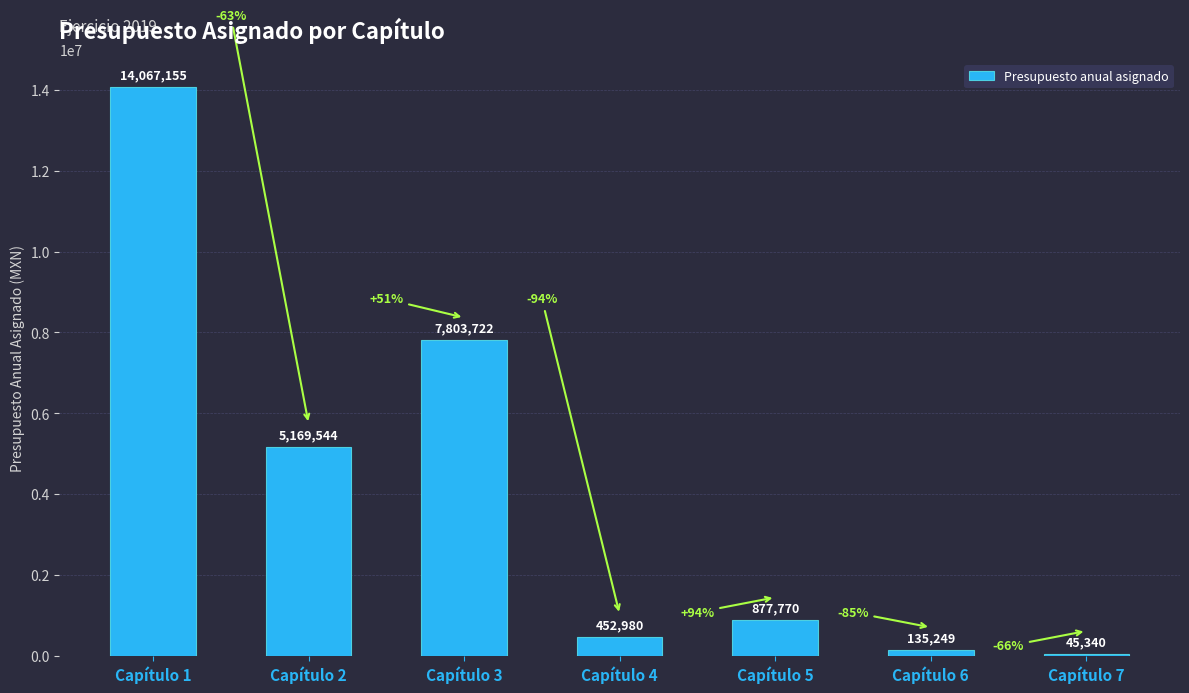

What value does the data have at Capítulo 6, to the nearest 100?

135200